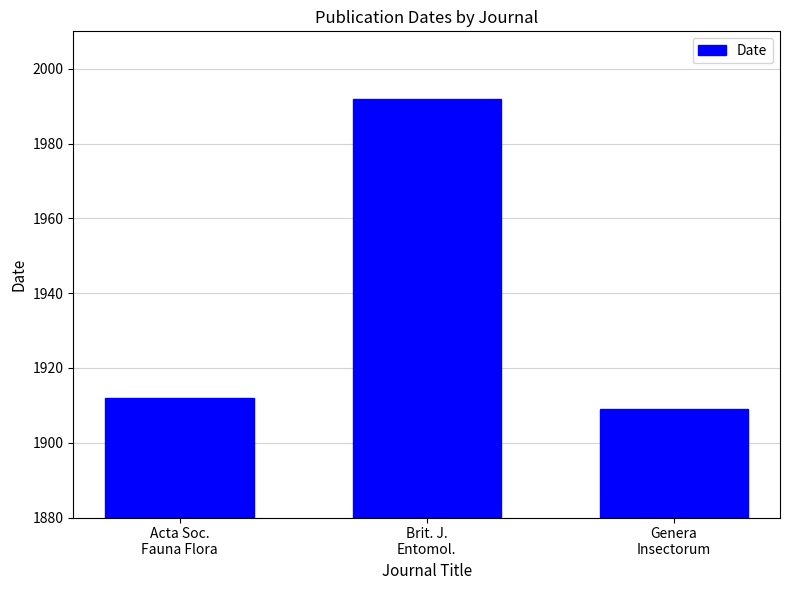

Reading right to left, what are all the values shown in this chart?

Genera
Insectorum=1909	Brit. J.
Entomol.=1992	Acta Soc.
Fauna Flora=1912